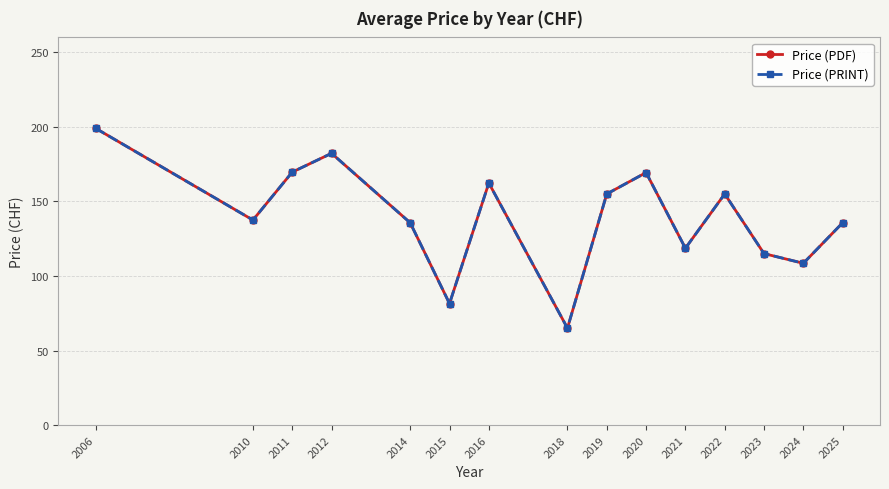

What is the total value across all series at 2015?

163.0